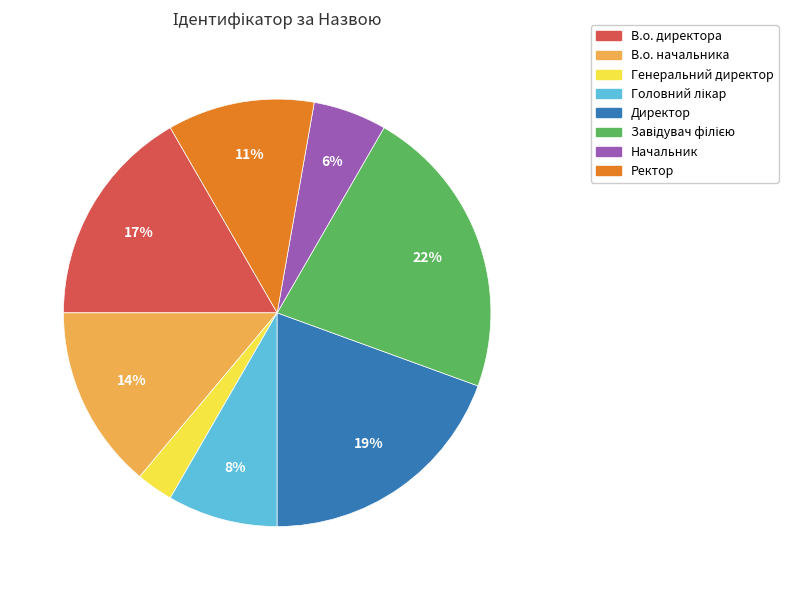

Is it true that Генеральний директор is 13% of the pie?

False